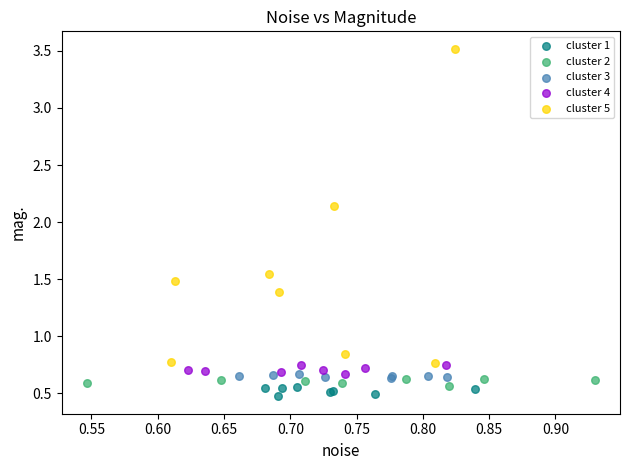

Which series reaches the minimum Y coordinate?

cluster 1